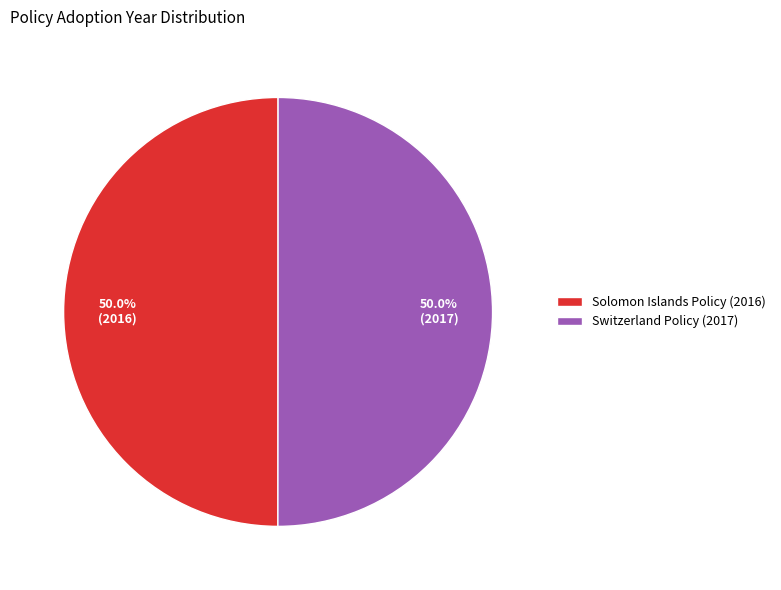

Do Switzerland Policy (2017) and Solomon Islands Policy (2016) together represent more than half of the pie?

Yes